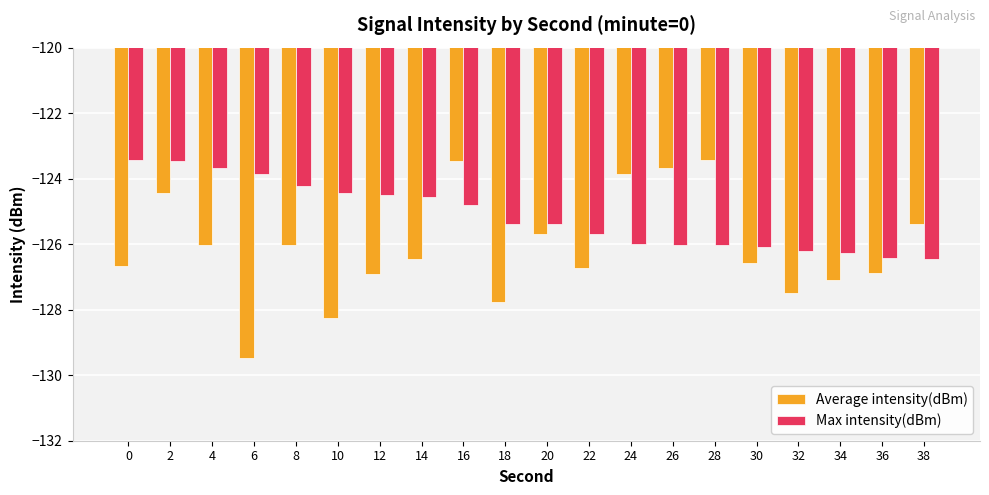

What is the spread (max minus min) of values at 18?

2.4